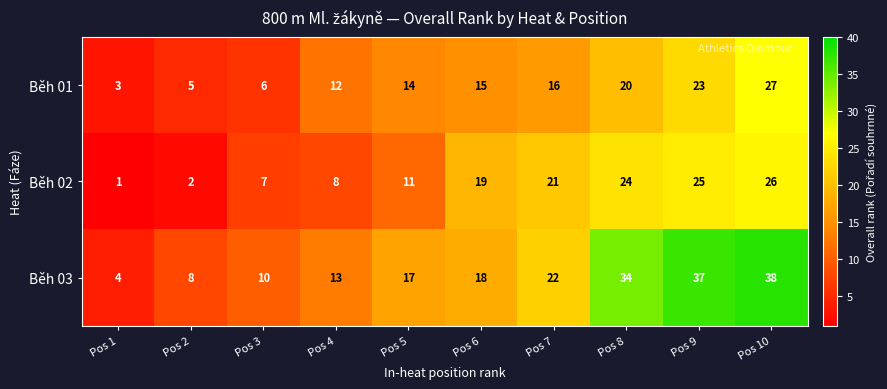

What is the sum of the Běh 03 values at Pos 4 and Pos 7?

35